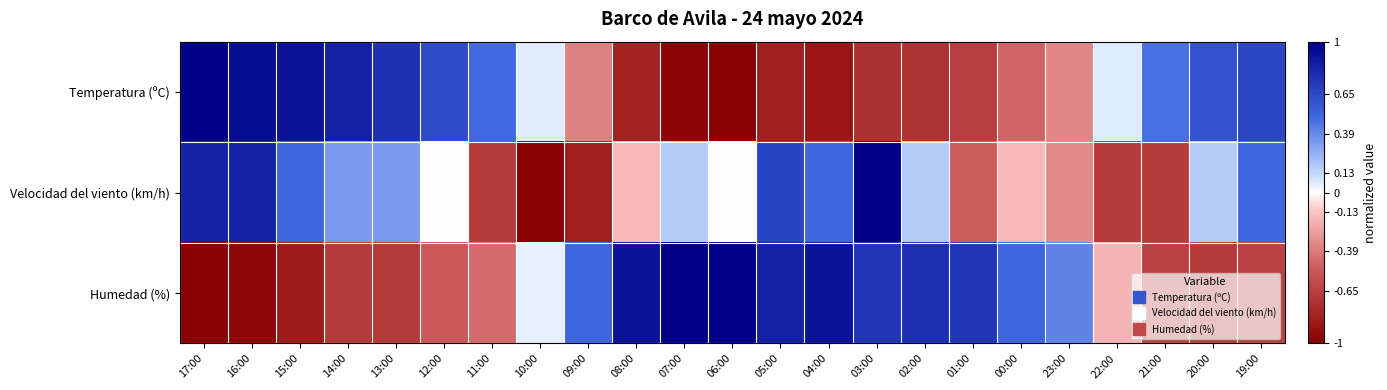

Reading left to right, what are all the values shown in this chart?

Temperatura (ºC): 17:00=1.0	16:00=0.9	15:00=0.9	14:00=0.8	13:00=0.8	12:00=0.6	11:00=0.5	10:00=0.1	09:00=-0.4	08:00=-0.8	07:00=-1.0	06:00=-1.0	05:00=-0.8	04:00=-0.9	03:00=-0.7	02:00=-0.7	01:00=-0.7	00:00=-0.5	23:00=-0.3	22:00=0.1	21:00=0.5	20:00=0.6	19:00=0.7
Velocidad del viento (km/h): 17:00=0.8	16:00=0.8	15:00=0.5	14:00=0.3	13:00=0.3	12:00=0.0	11:00=-0.7	10:00=-1.0	09:00=-0.8	08:00=-0.2	07:00=0.2	06:00=0.0	05:00=0.7	04:00=0.5	03:00=1.0	02:00=0.2	01:00=-0.5	00:00=-0.2	23:00=-0.3	22:00=-0.7	21:00=-0.7	20:00=0.2	19:00=0.5
Humedad (%): 17:00=-1.0	16:00=-1.0	15:00=-0.8	14:00=-0.7	13:00=-0.7	12:00=-0.5	11:00=-0.4	10:00=0.0	09:00=0.5	08:00=0.9	07:00=1.0	06:00=1.0	05:00=0.8	04:00=0.9	03:00=0.7	02:00=0.8	01:00=0.7	00:00=0.5	23:00=0.4	22:00=-0.2	21:00=-0.6	20:00=-0.7	19:00=-0.6